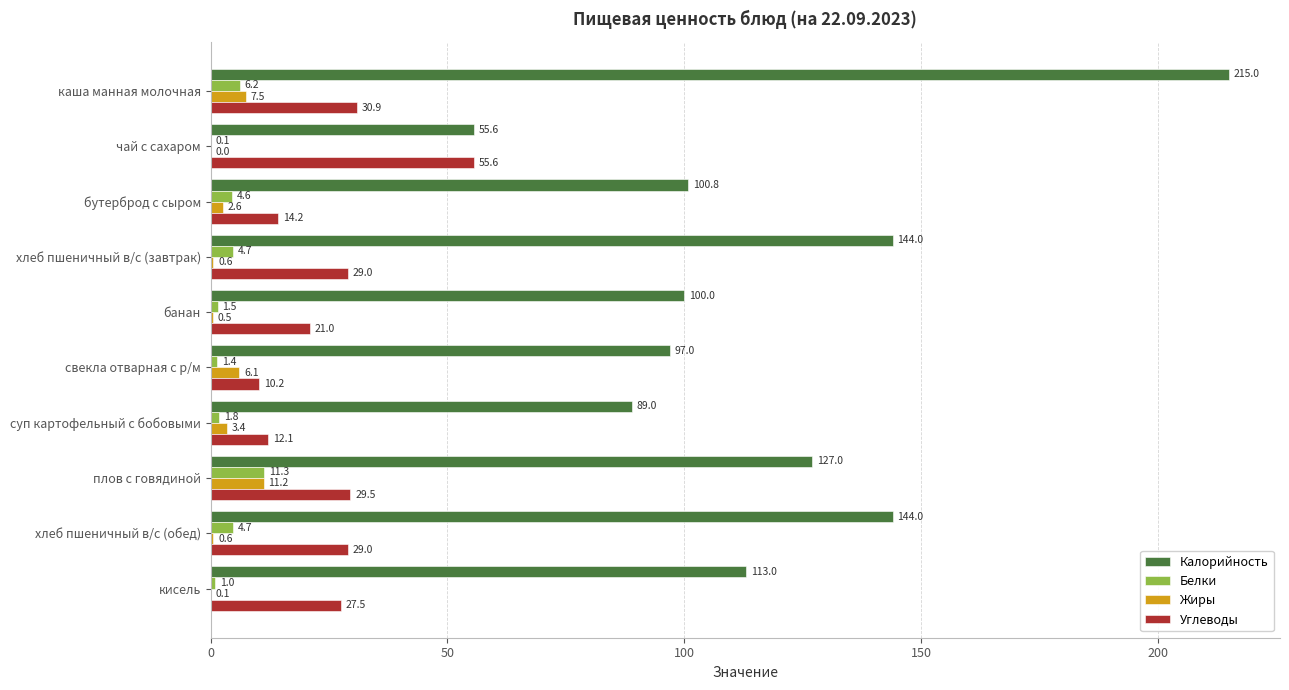

Read the Калорийность value at кисель.

113.0